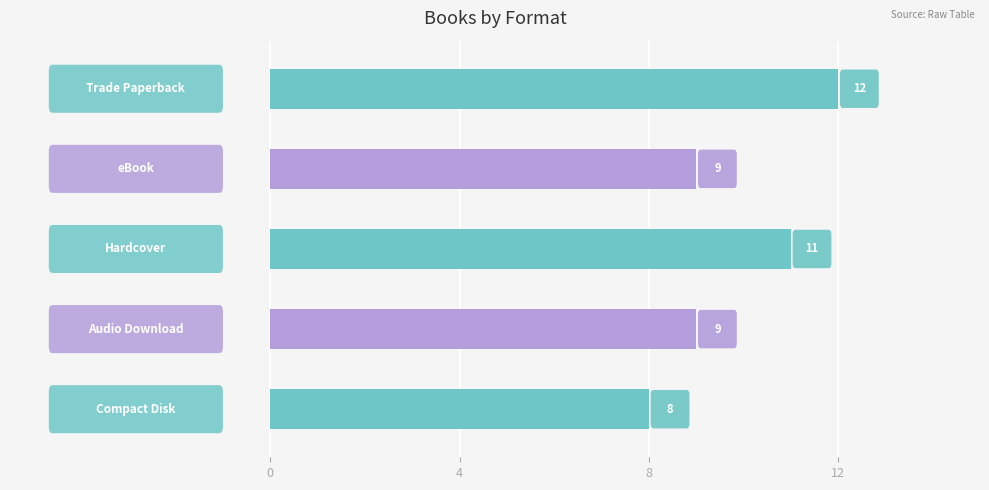

How many bars are there in total?

5